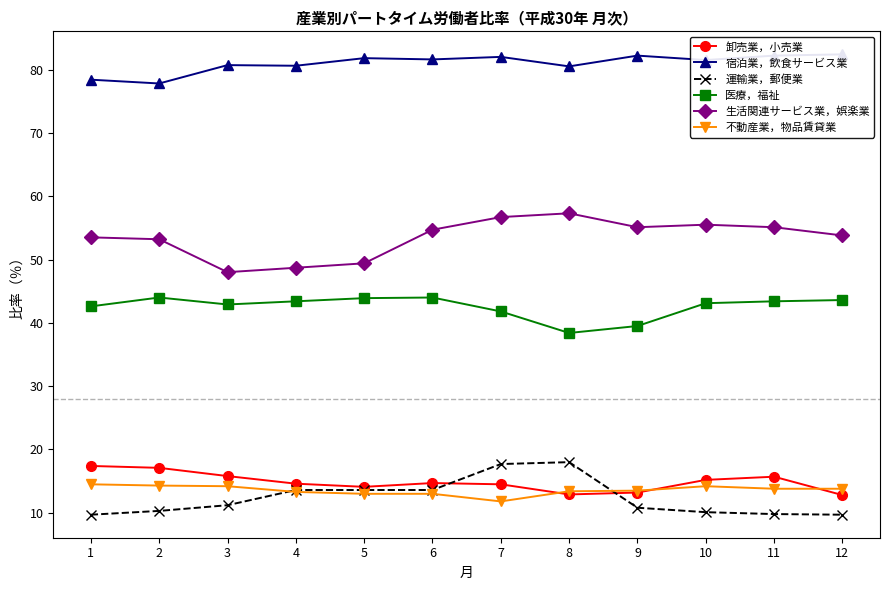

Where is 医療，福祉 nearest to the value 41?

7